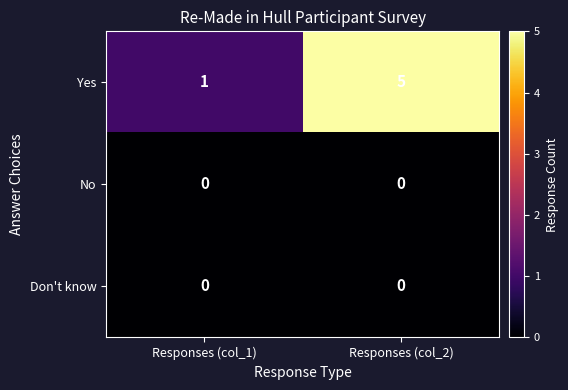

At which label is Yes closest to 3?

Responses (col_1)